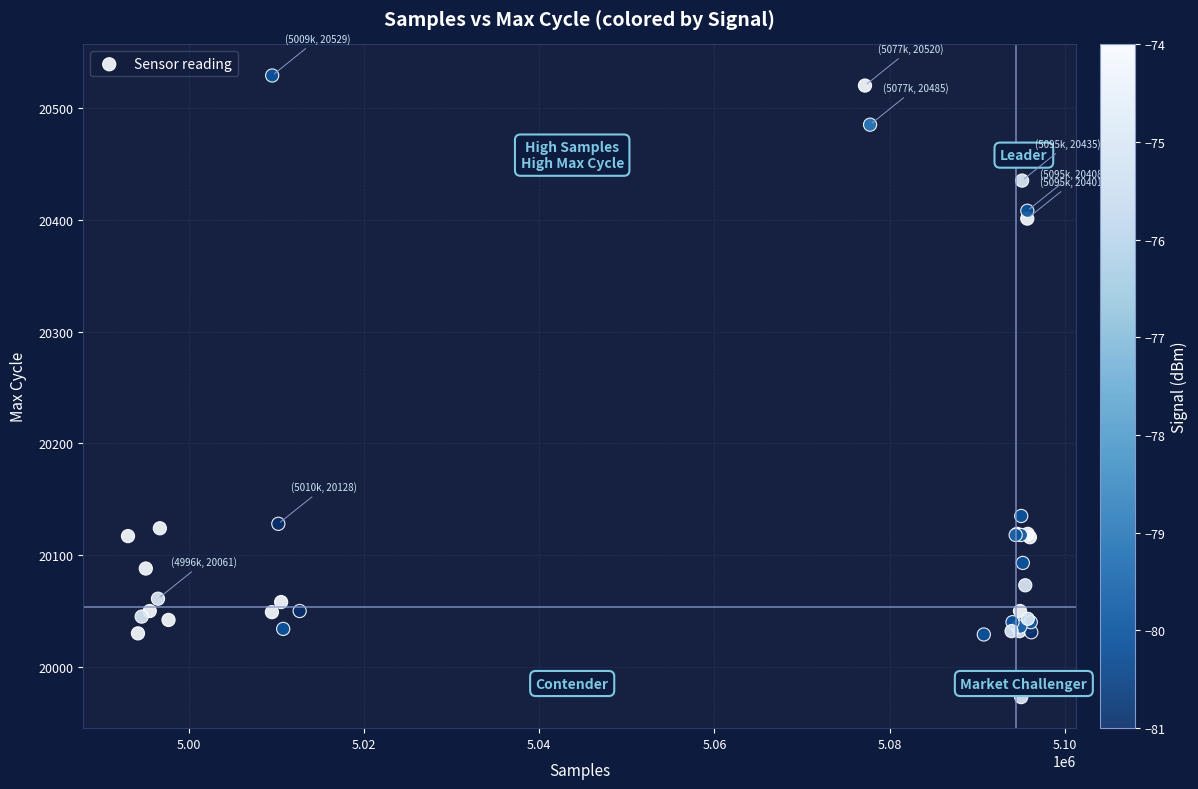

What Y value in the scatter plot is closest to 20251?

20135